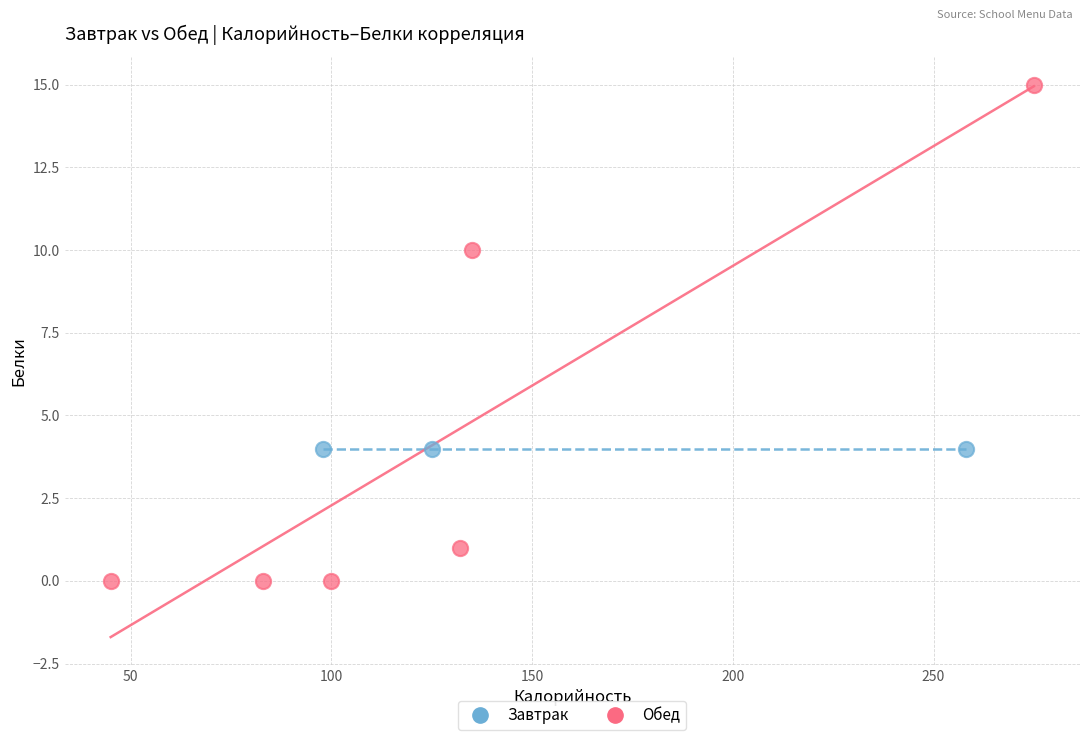

Which series contains the highest Y value?

Обед